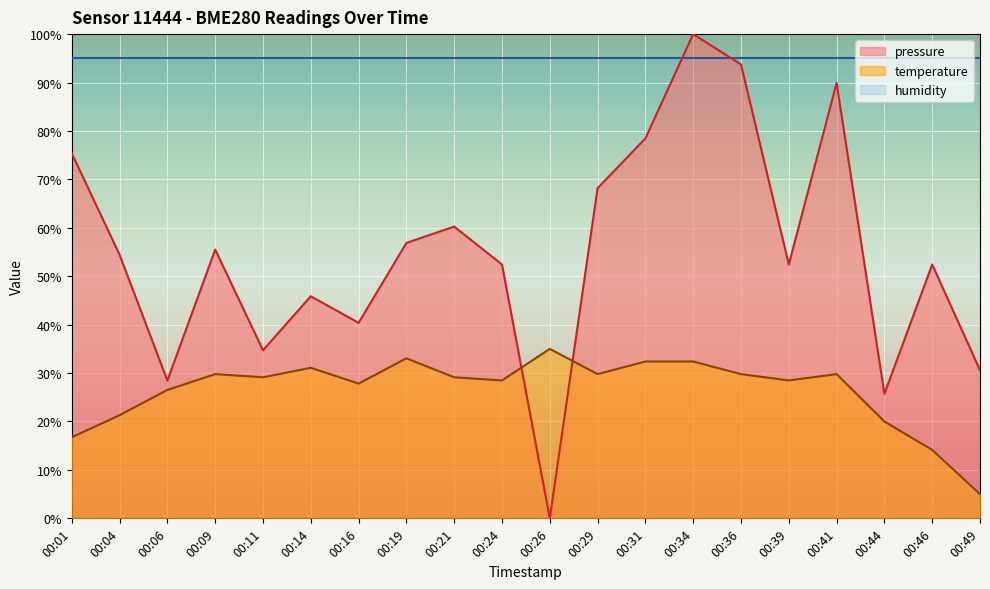

The temperature series shows 21.0 at 00:46. True or false?

False